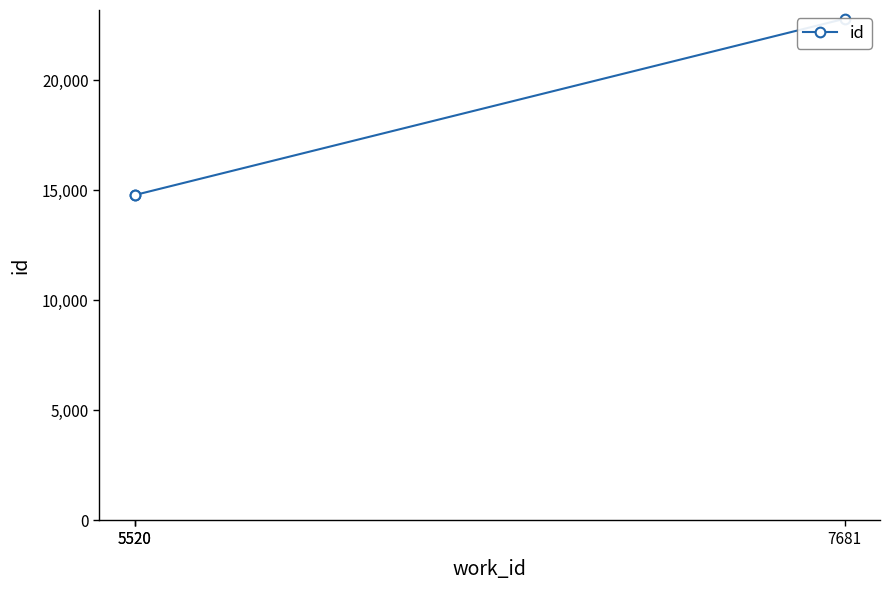

Rank the categories by value from lowest to highest.

5520, 5520, 7681